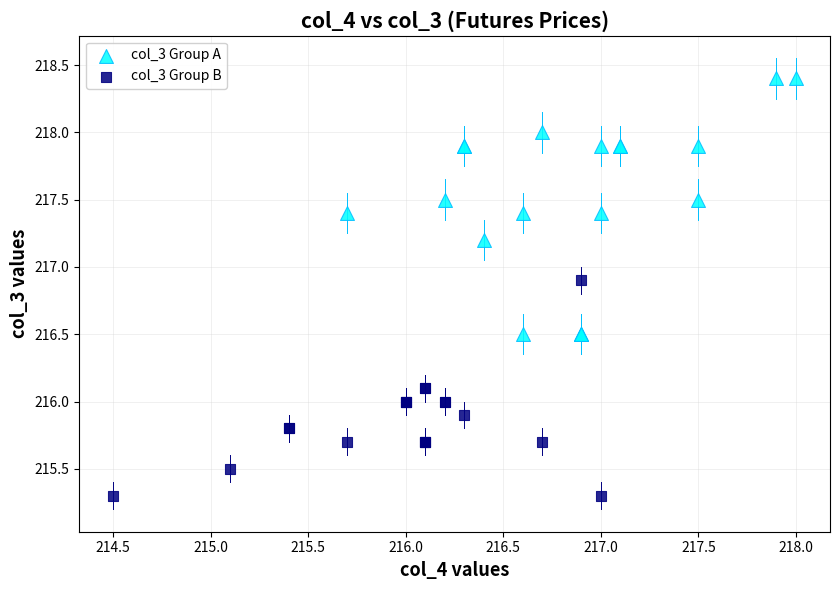

Which series contains the highest Y value?

col_3 Group A